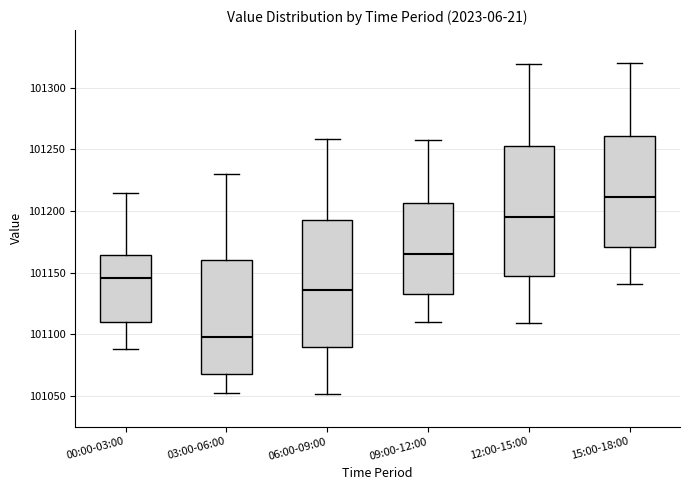

Reading left to right, transcribe this box plot: for each box, give where its median line is, the range the box spans, and where its two whiskers end, as read against the y-axis. The values are not printed on the chart, so give them approximately, as read against the axis.

00:00-03:00: median 101145, box 101110 to 101165, whiskers 101090 to 101215
03:00-06:00: median 101100, box 101070 to 101160, whiskers 101055 to 101230
06:00-09:00: median 101135, box 101090 to 101195, whiskers 101050 to 101260
09:00-12:00: median 101165, box 101135 to 101205, whiskers 101110 to 101260
12:00-15:00: median 101195, box 101145 to 101255, whiskers 101110 to 101320
15:00-18:00: median 101210, box 101170 to 101260, whiskers 101140 to 101320